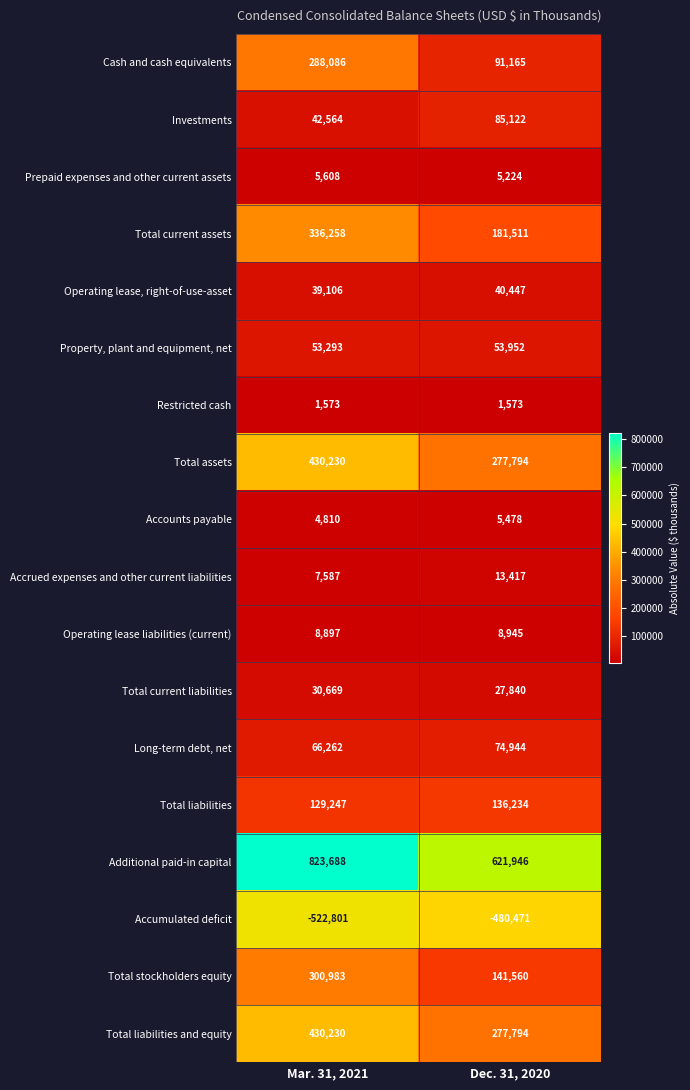

What is the sum of the Prepaid expenses and other current assets values at Dec. 31, 2020 and Mar. 31, 2021?

10832